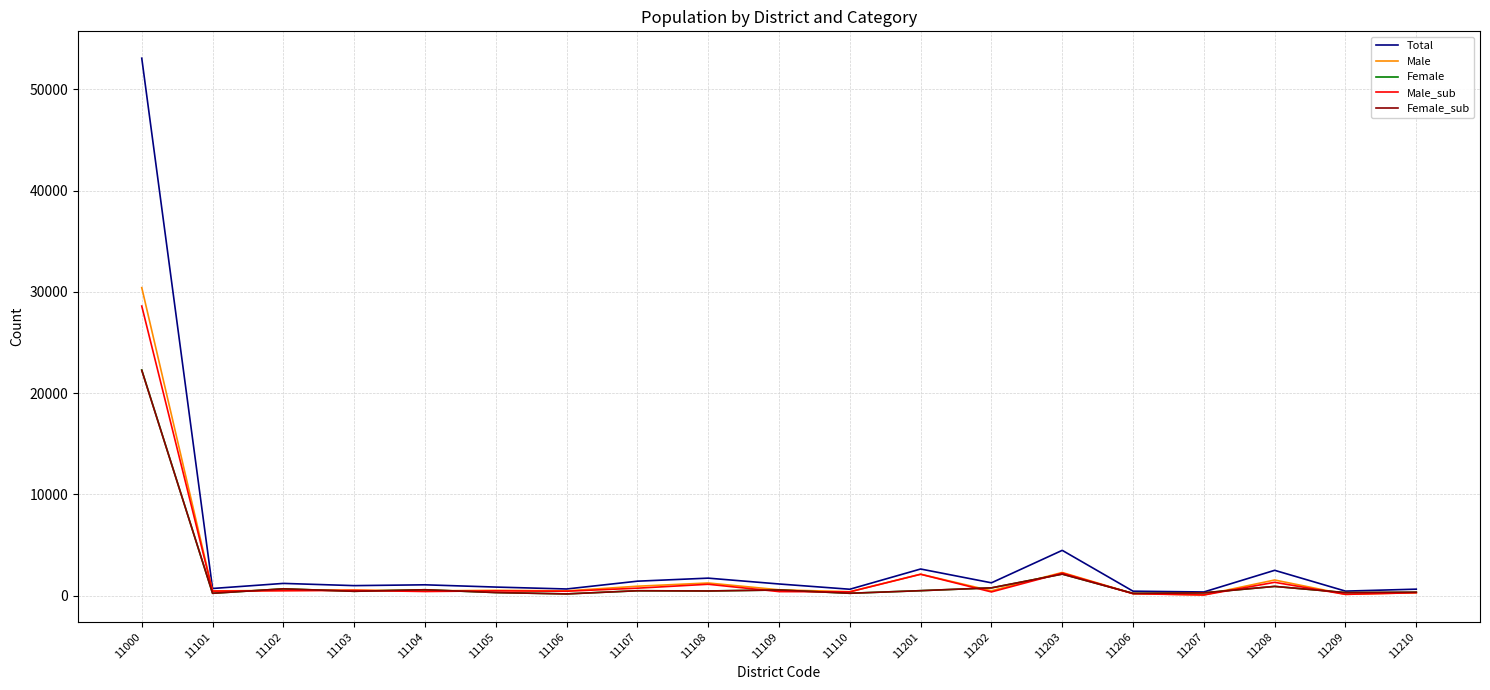

Is it true that Female equals 242 at 11101?

True